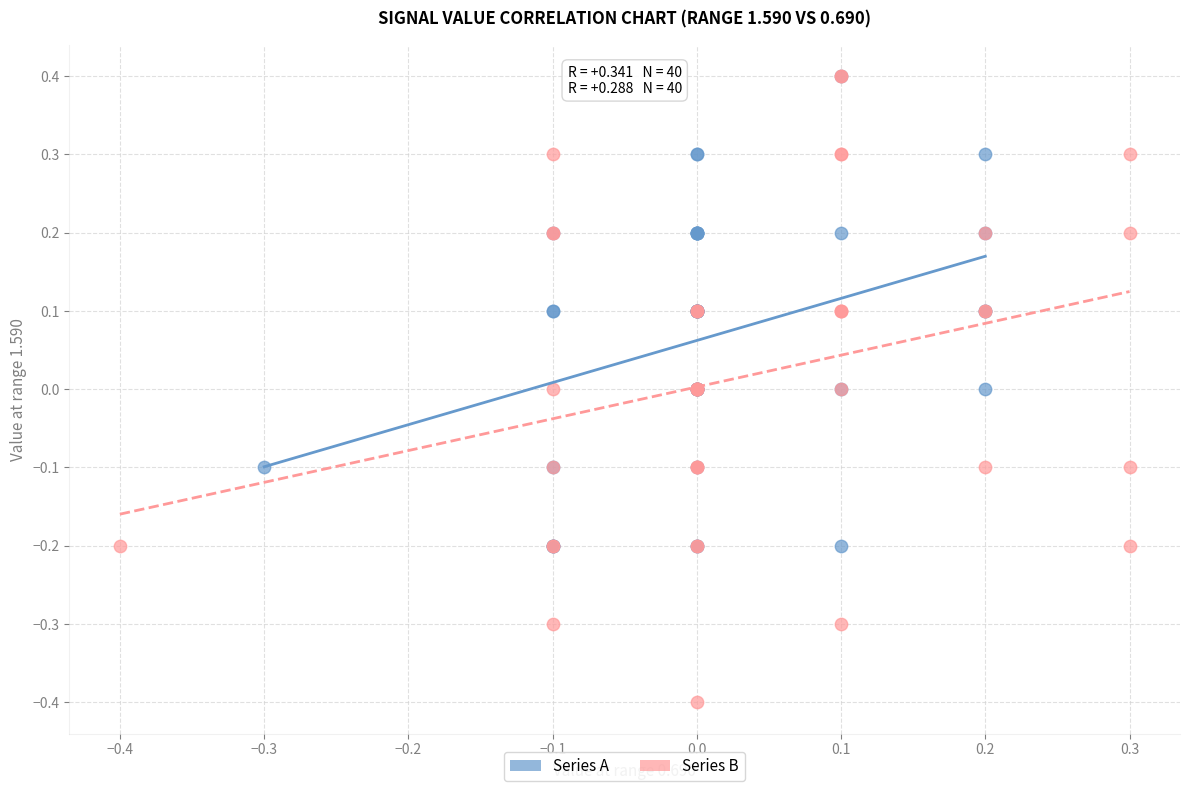

Which series has the widest spread of Y values?

Series B